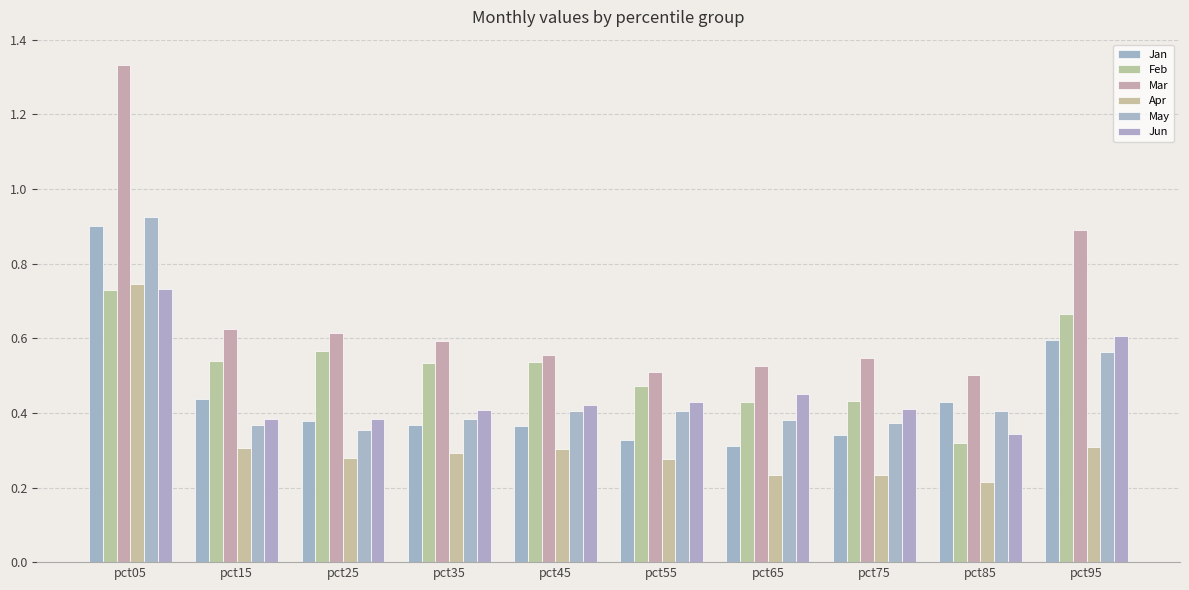

Which series has the largest range (max minus min)?

Mar